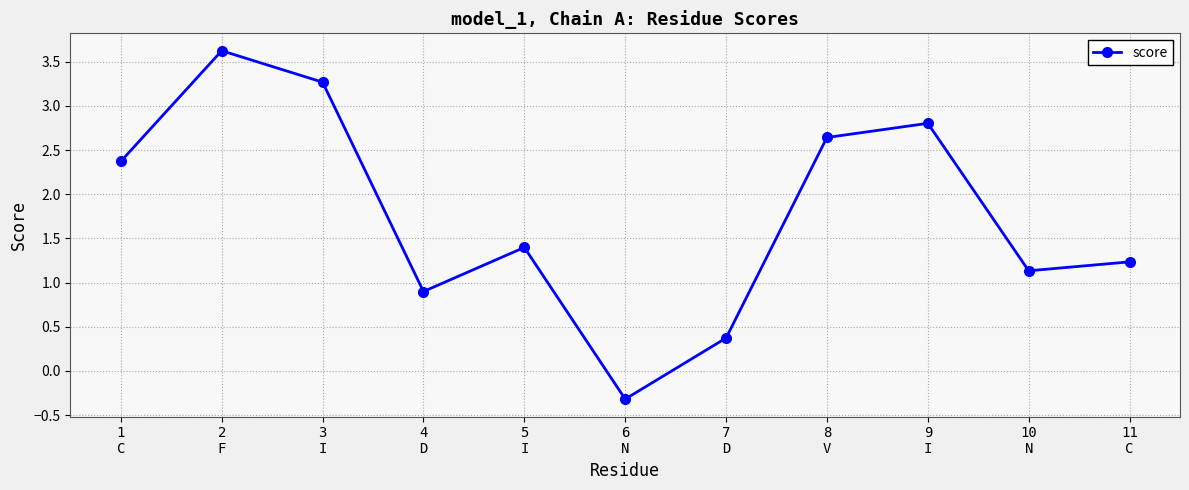

True or false: the data shows 1.4 at 5
I.

True